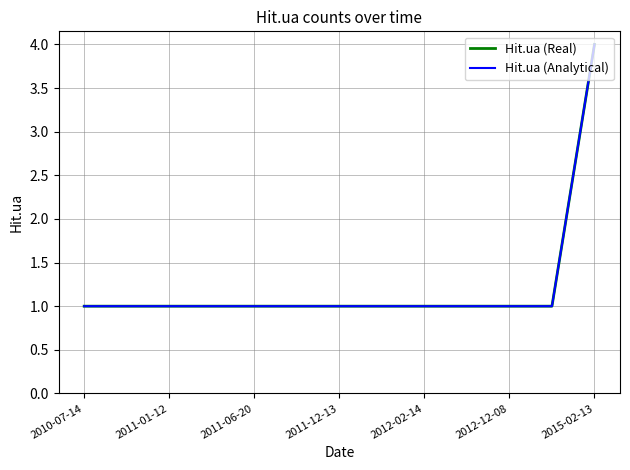

Does the chart display data point markers on the line(s)?

No